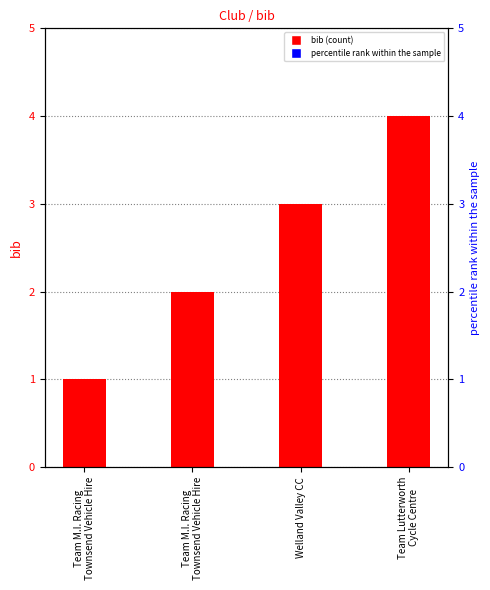

Count the values in the range 2 to 4.

3